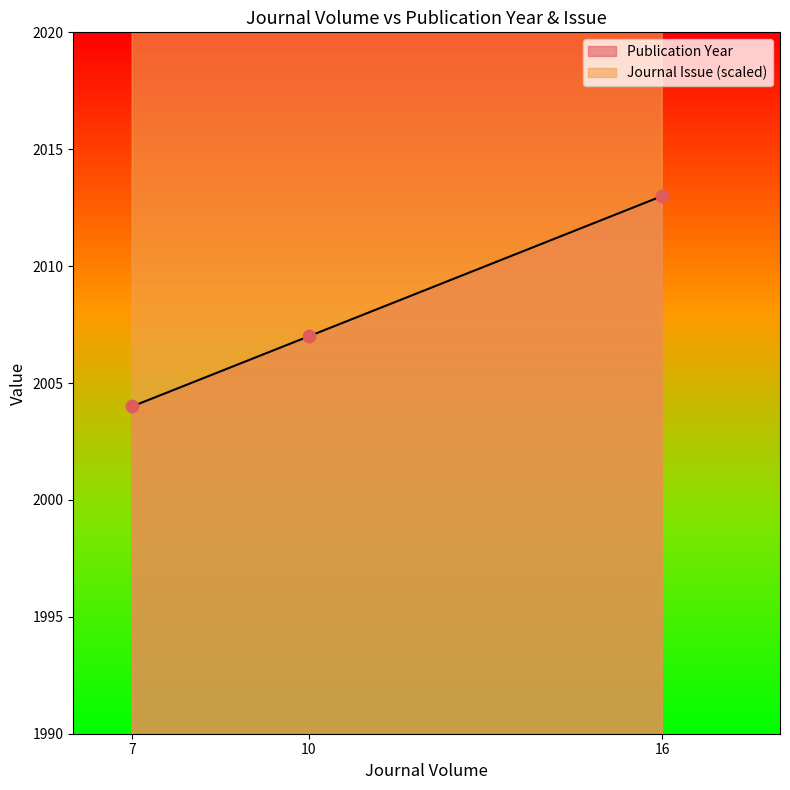

Which series changed the most between 7 and 10?

Journal Issue